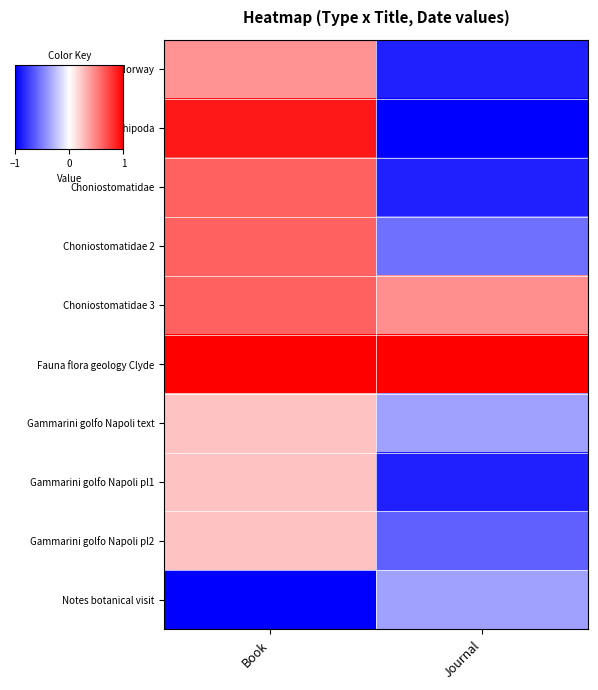

What is the total value across all series at Journal?

-4.1